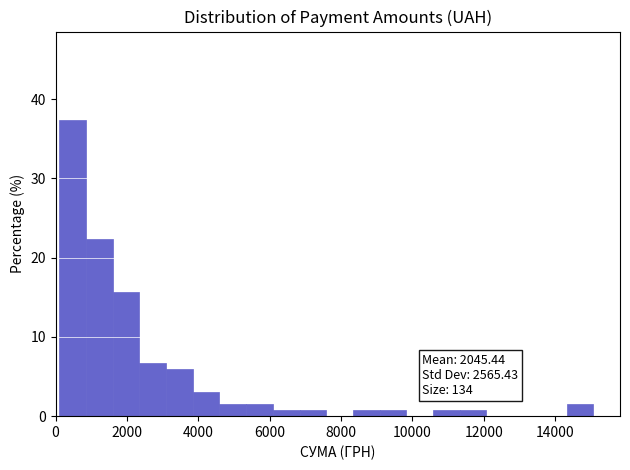

Around what value on the x-axis is the tallest bar? Give the approximate position of its centre, as read against the axis.

400